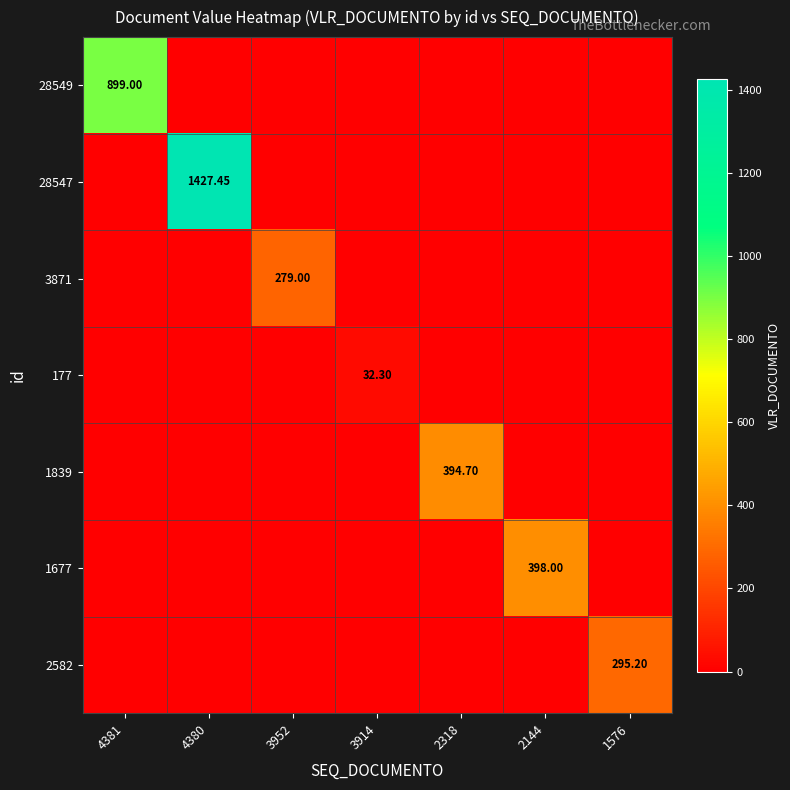

What is the average value of the 28547 series?

203.9